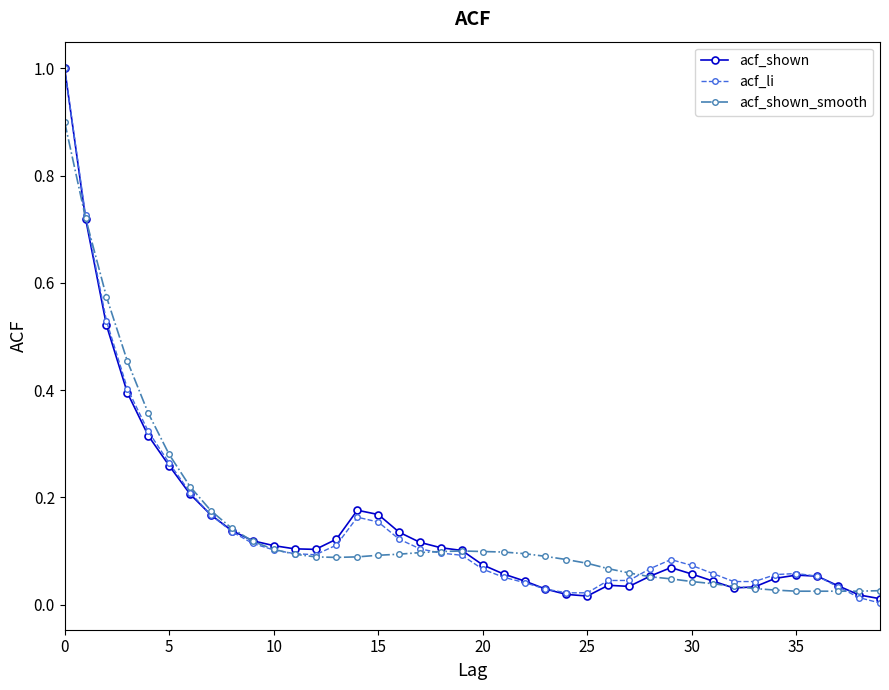

What is the maximum value shown in the chart?

1.0